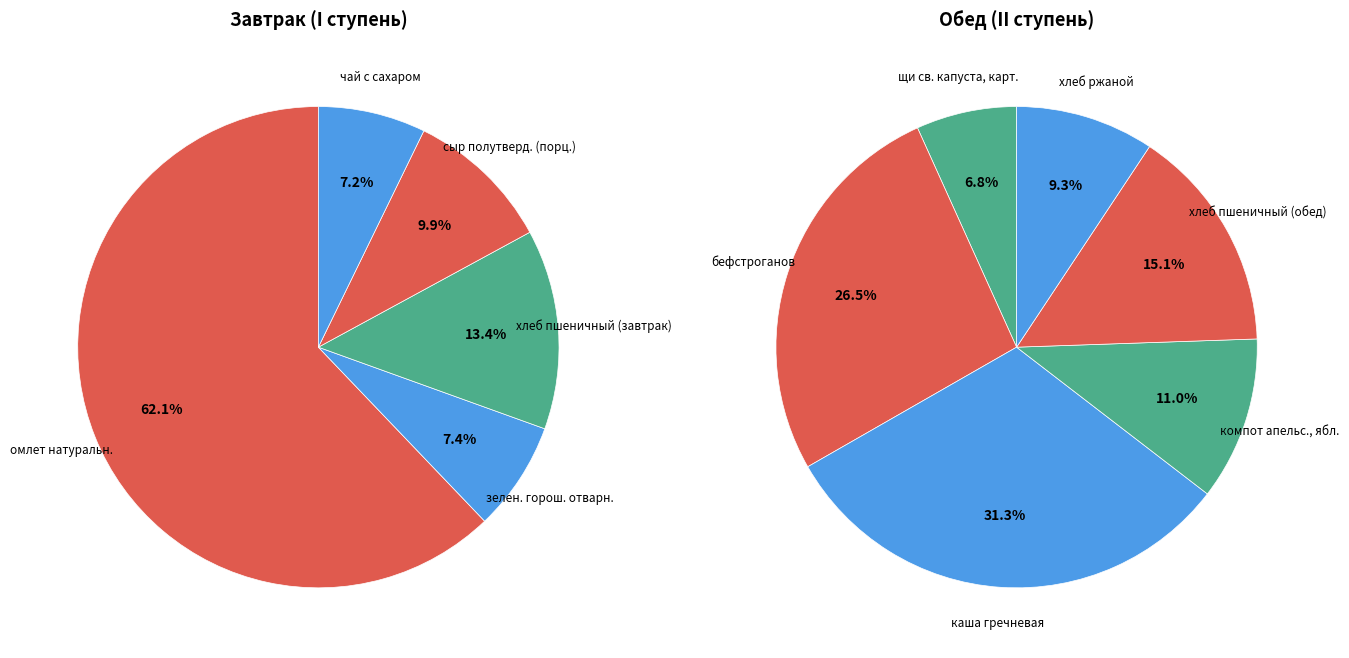

Count the number of slices in the pie.

11